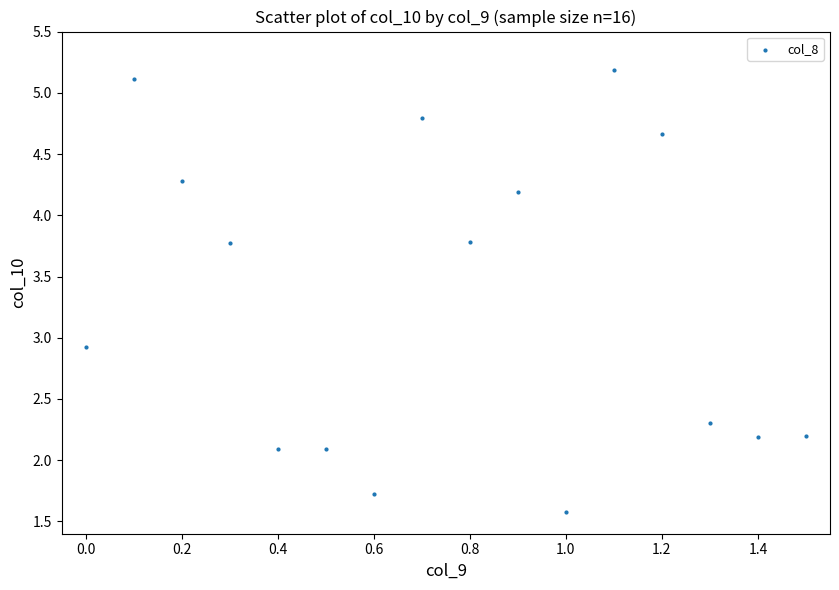

What is the range of Y values (max minus min)?

3.6